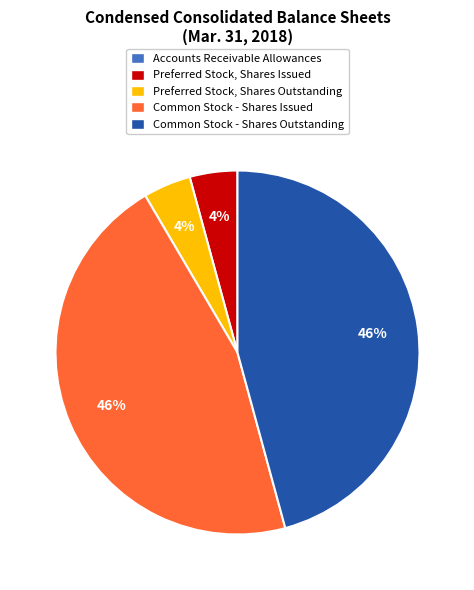

The Common Stock - Shares Issued slice represents 46% of the pie. True or false?

True